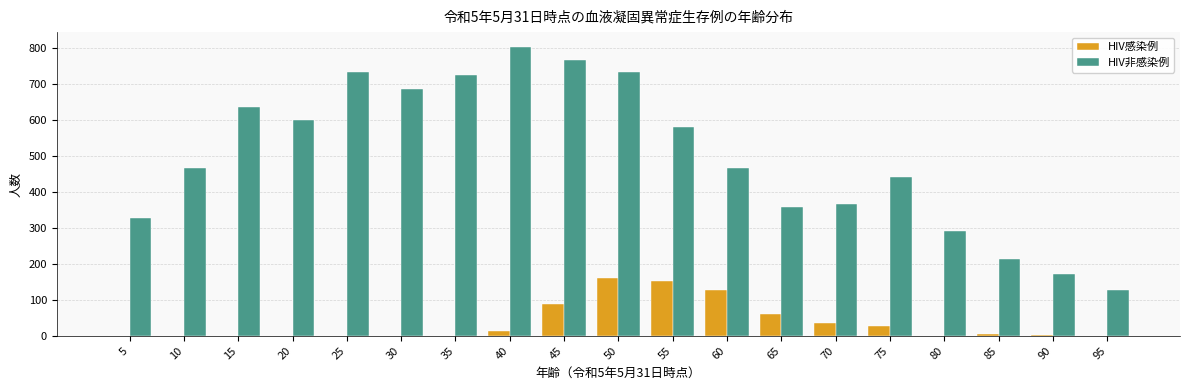

Which series changed the most between 60 and 80?

HIV非感染例